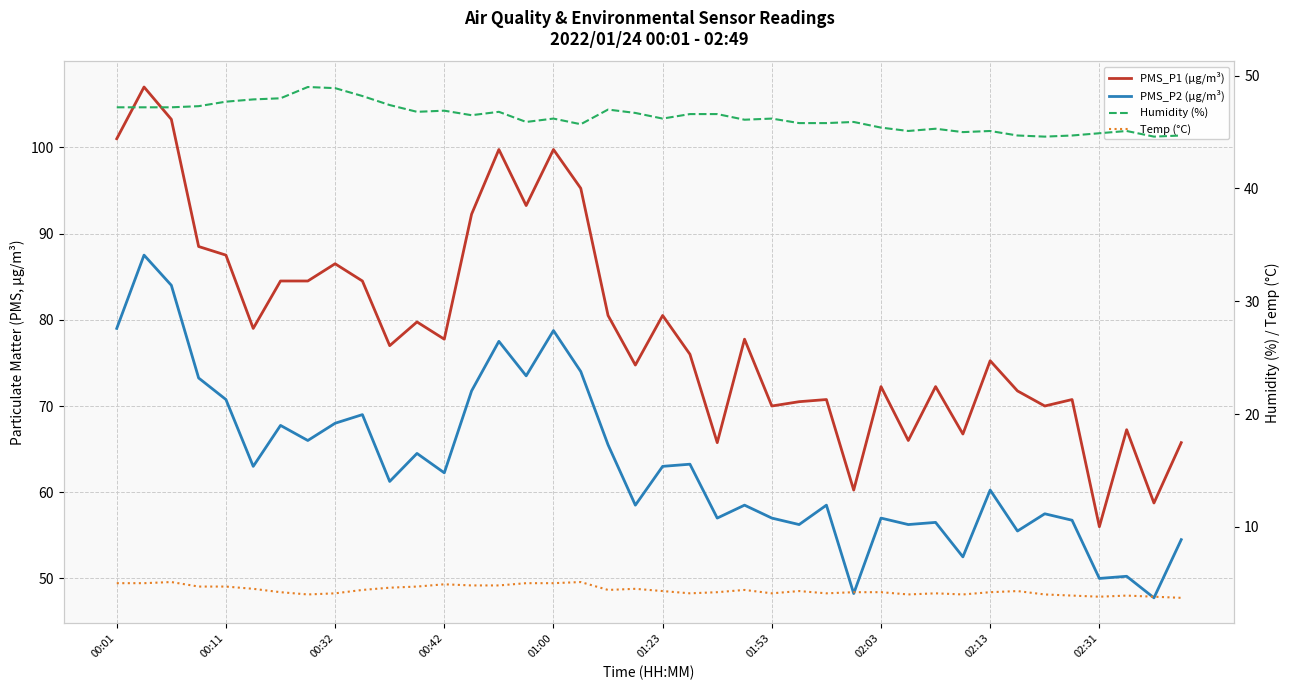

What is the spread (max minus min) of values at 13?

87.5